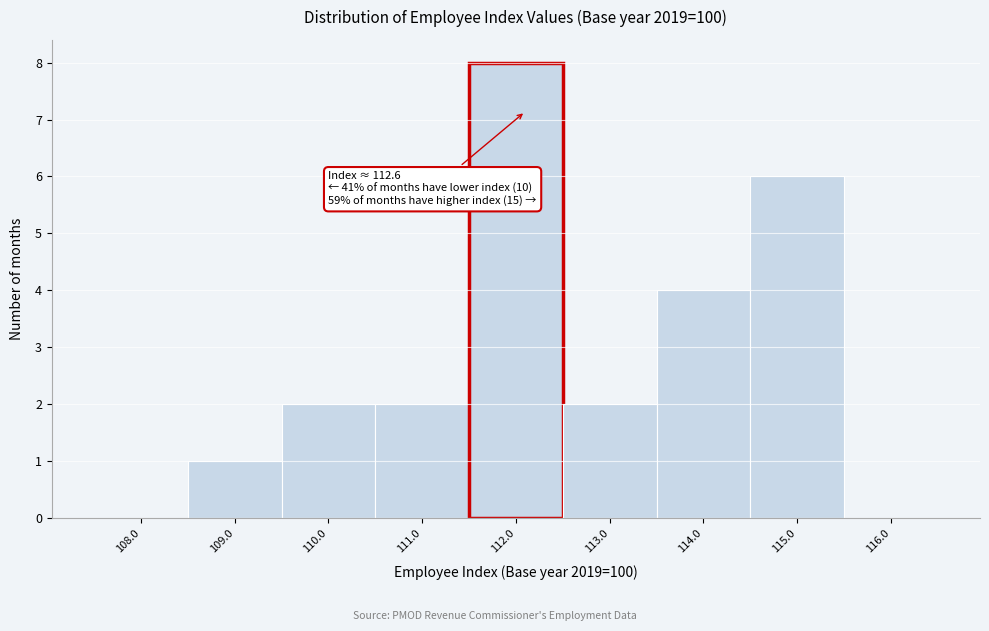

Reading left to right, transcribe all the data shown in this chart.

108.0=0	109.0=1	110.0=2	111.0=2	112.0=8	113.0=2	114.0=4	115.0=6	116.0=0